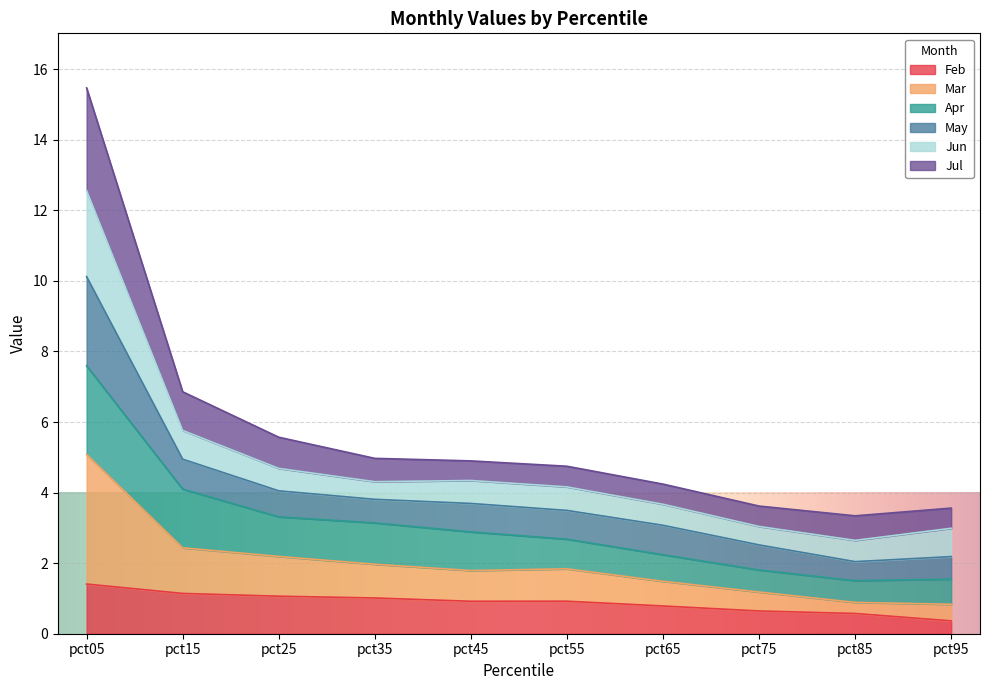

Is it true that Feb equals 1.1 at pct25?

True